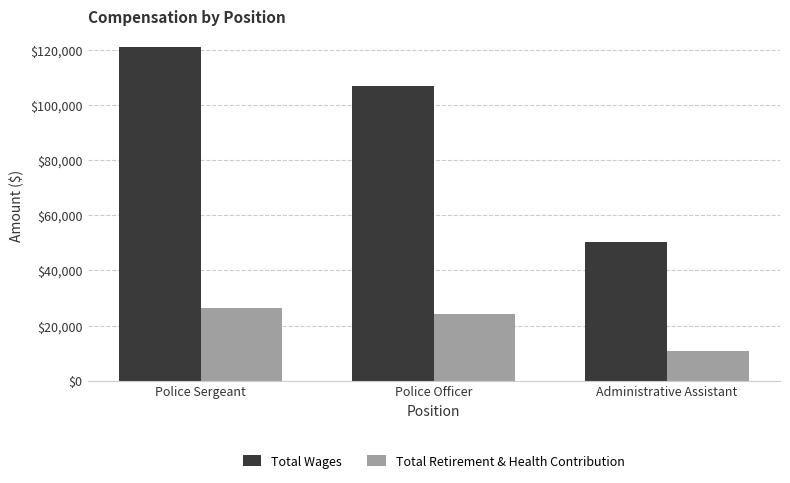

List the series in order of their overall mean, lowest first.

Total Retirement & Health Contribution, Total Wages